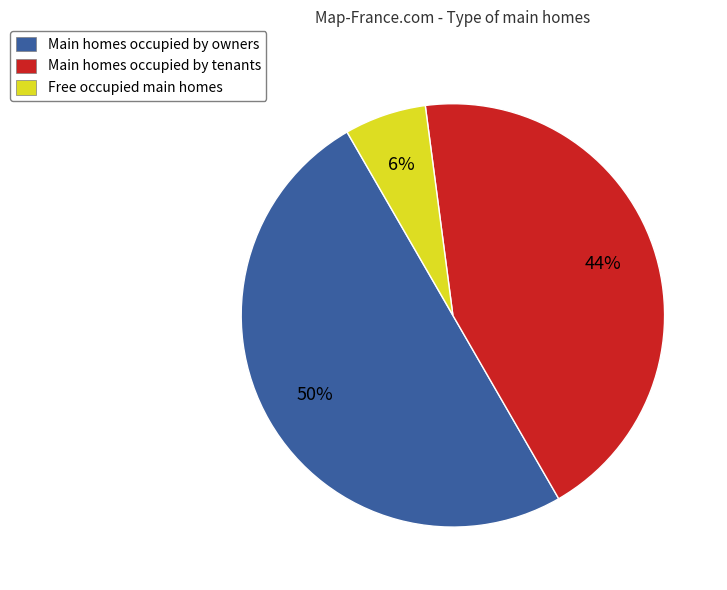

Does Main homes occupied by tenants account for over 50% of the chart?

No